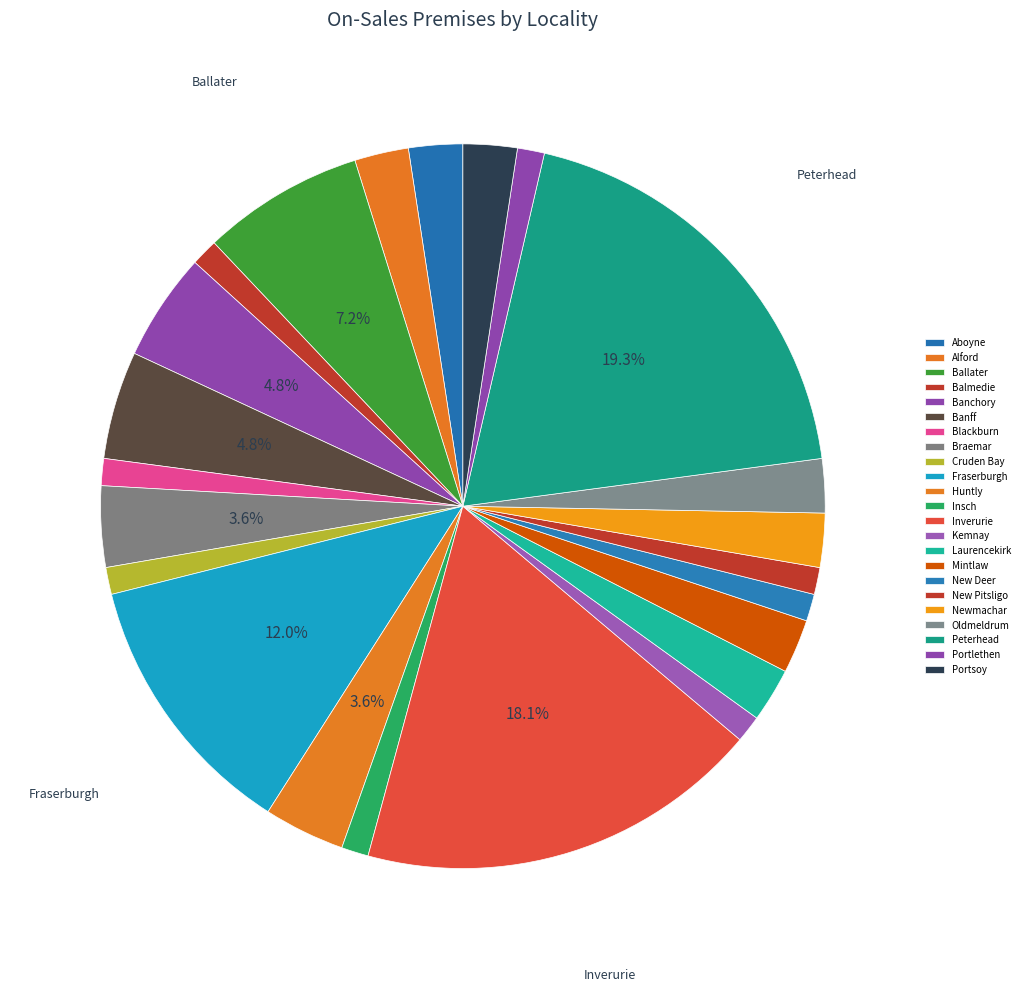

Count the number of slices in the pie.

23